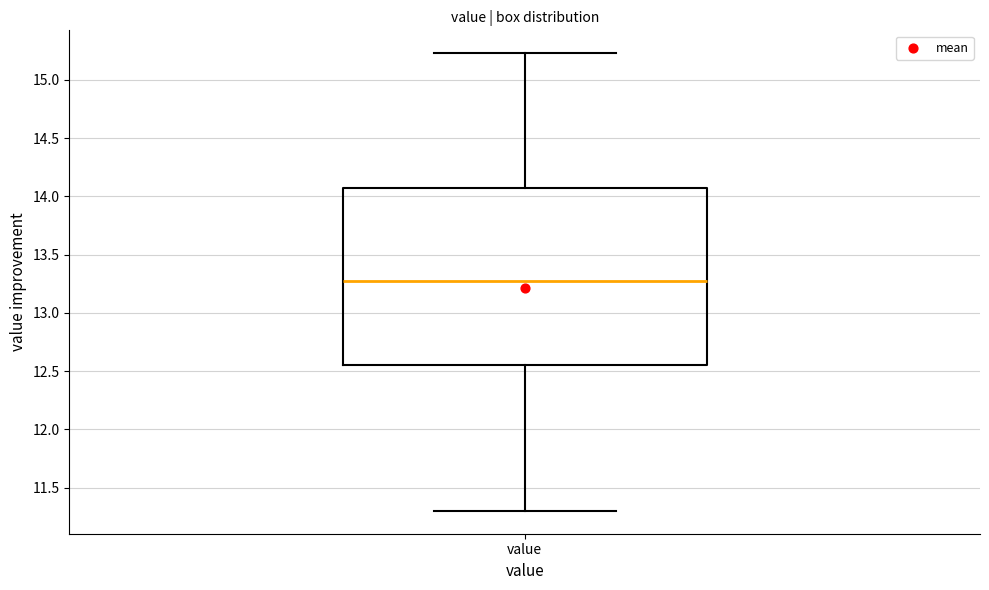

Read this box plot against the y-axis: the position of the median line, the range covered by the box, and the ends of both whiskers. The values are not printed on the chart, so give them approximately, as read against the axis.

median 13.25, box 12.55 to 14.05, whiskers 11.30 to 15.25